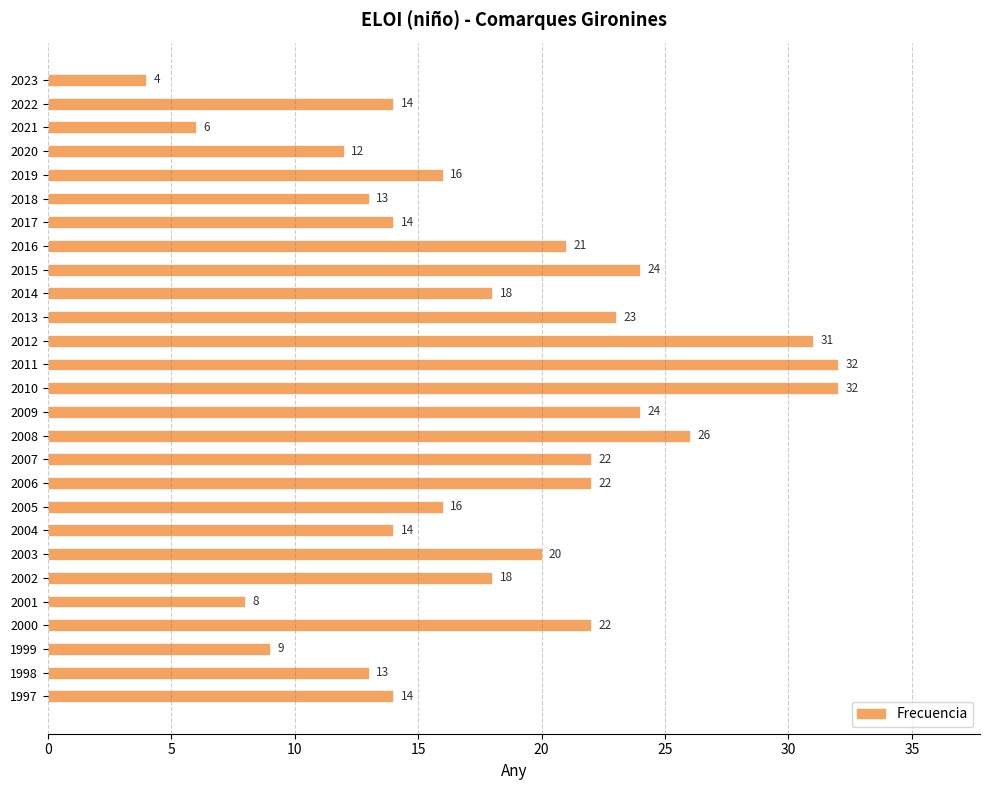

True or false: the data shows 19 at 2010.

False